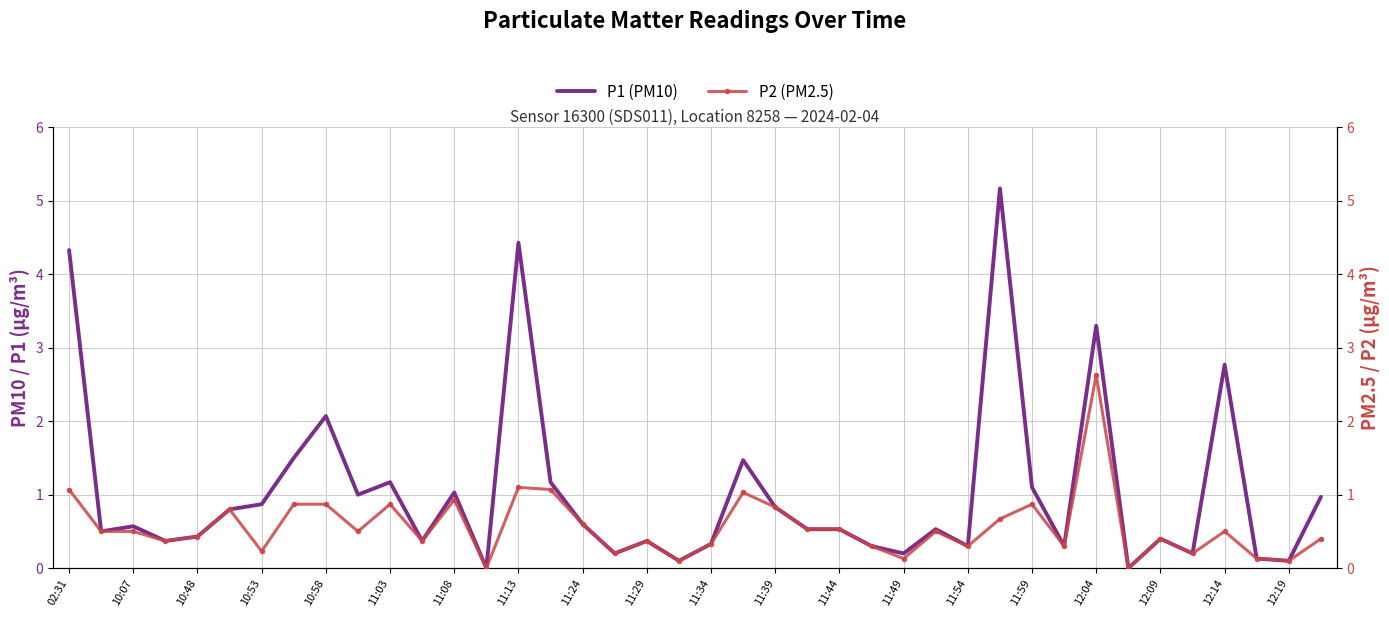

What position from the right is 21?

19